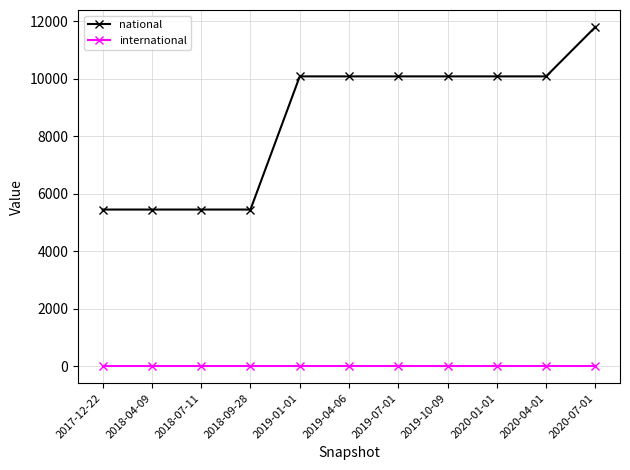

Rank the series by their average value, from highest to lowest.

national, international